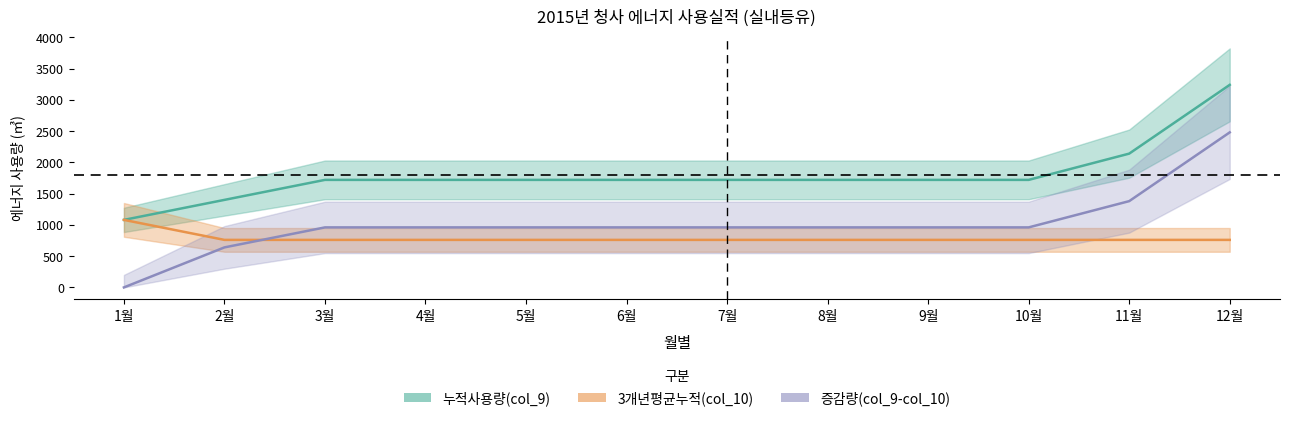

What is the difference between the maximum and minimum values in the 증감량(col_9-col_10) series?

2480